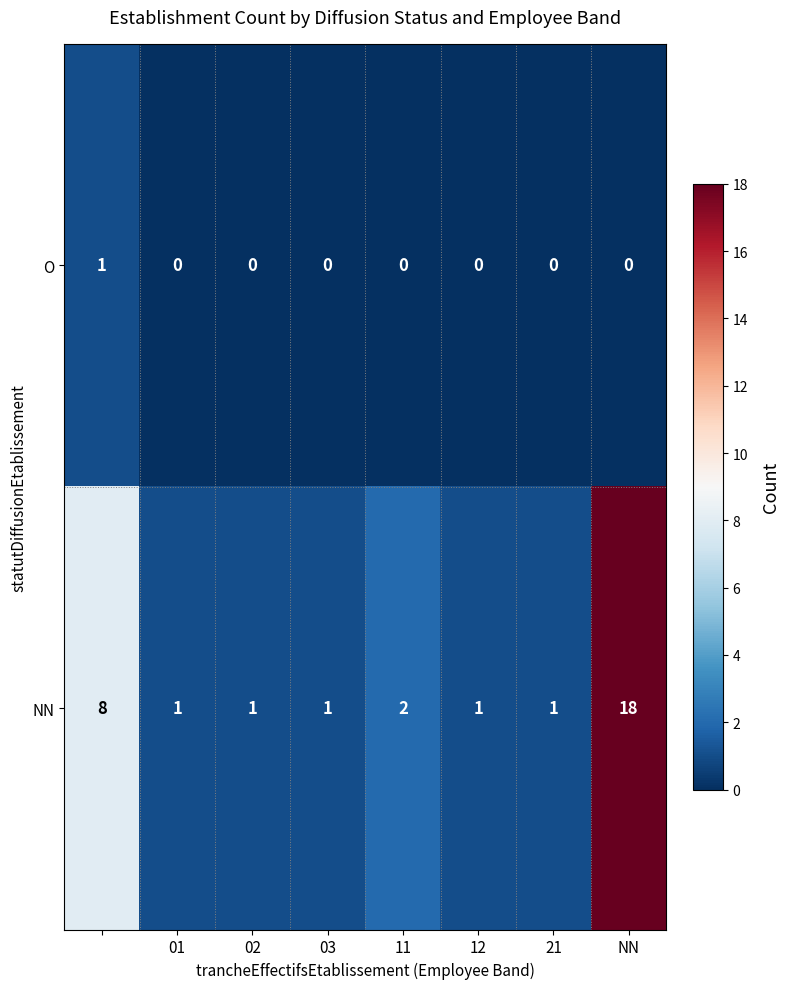

How many distinct data groups are displayed?

2